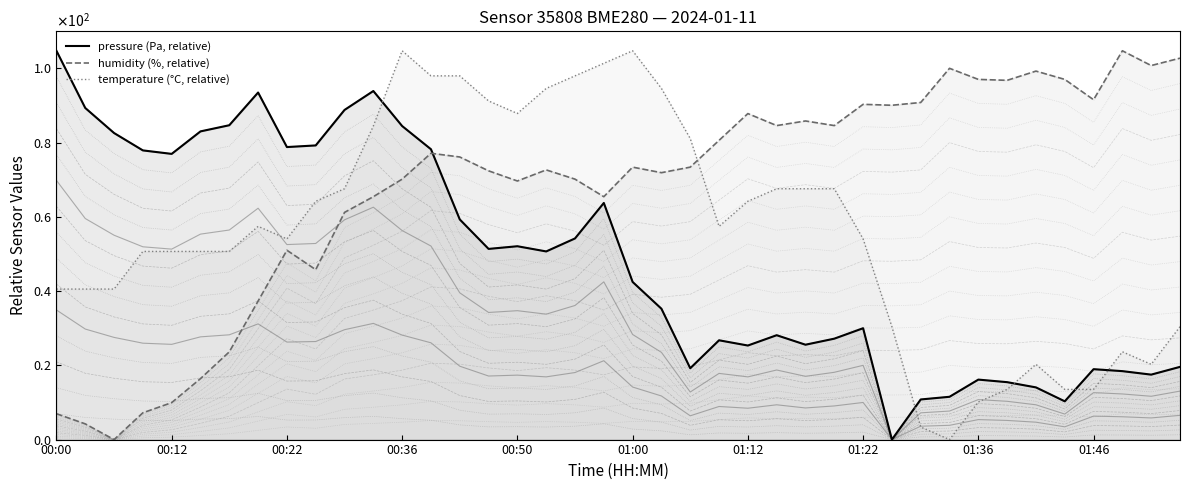

At which label does humidity (%, relative) first exceed 73?

13